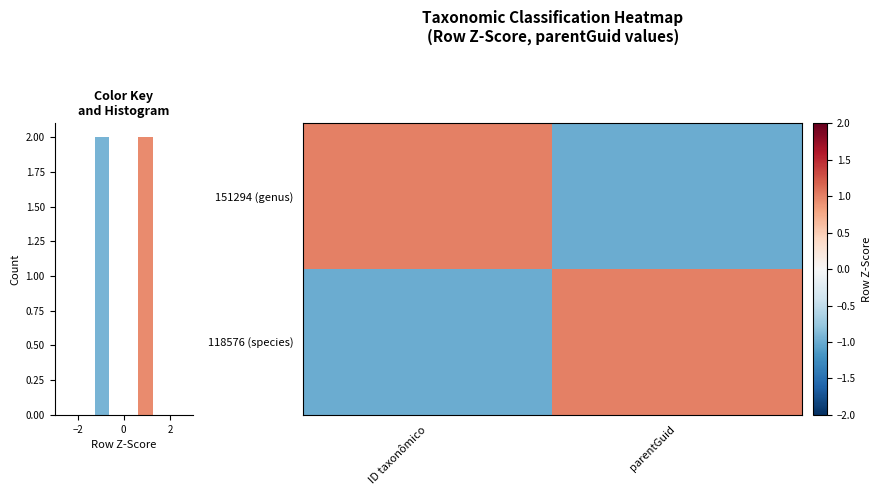

At which label does 151294 (genus) reach its minimum?

parentGuid